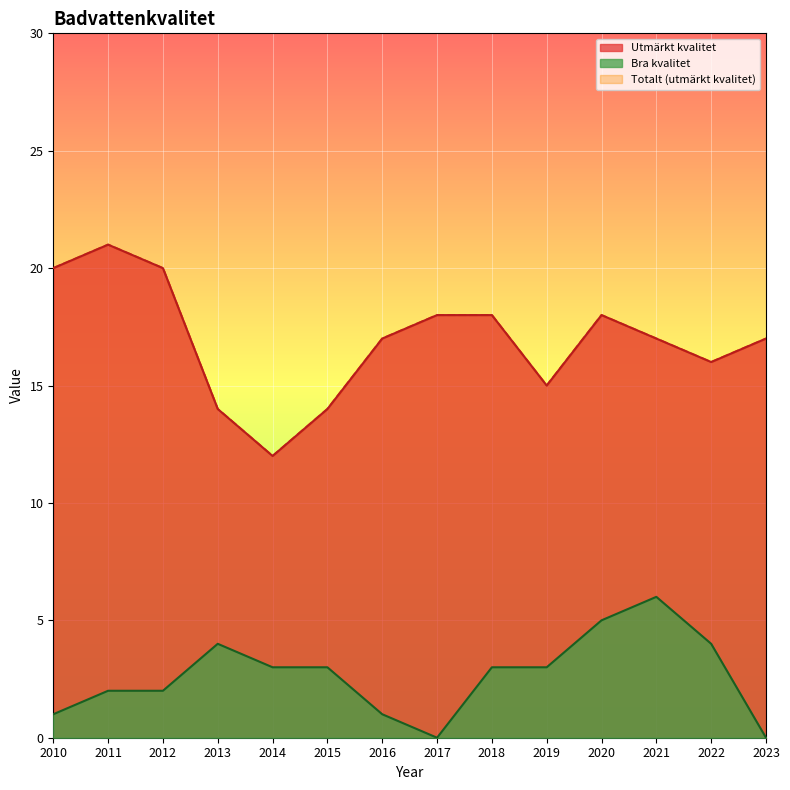

Is it true that Bra kvalitet equals 6 at 2022?

False